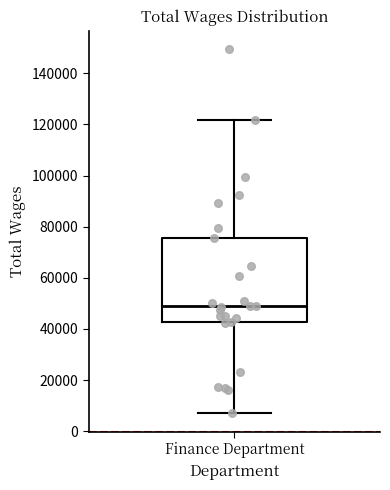

Transcribe this box plot: give where the median line is, the range the box spans, and where the two whiskers end, as read against the y-axis. The values are not printed on the chart, so give them approximately, as read against the axis.

median 48000, box 42000 to 76000, whiskers 6000 to 122000